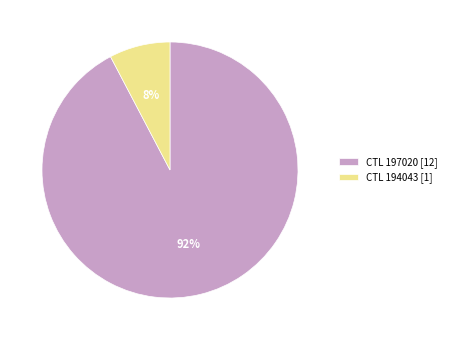

To the nearest percent, what is the combined percentage of CTL 197020 [12] and CTL 194043 [1]?

100%